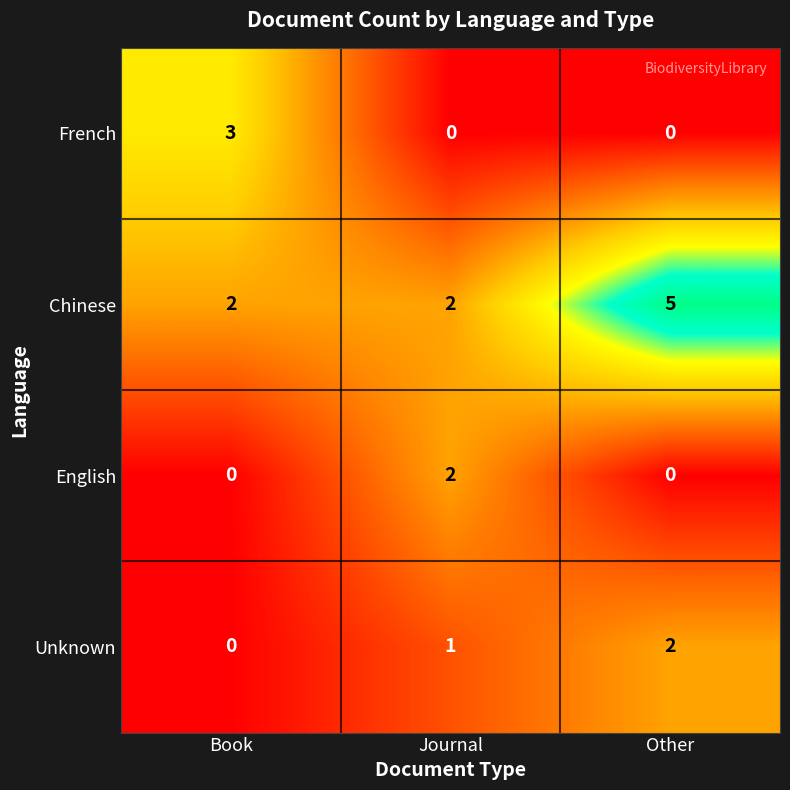

How many Chinese values are between 2 and 5?

3